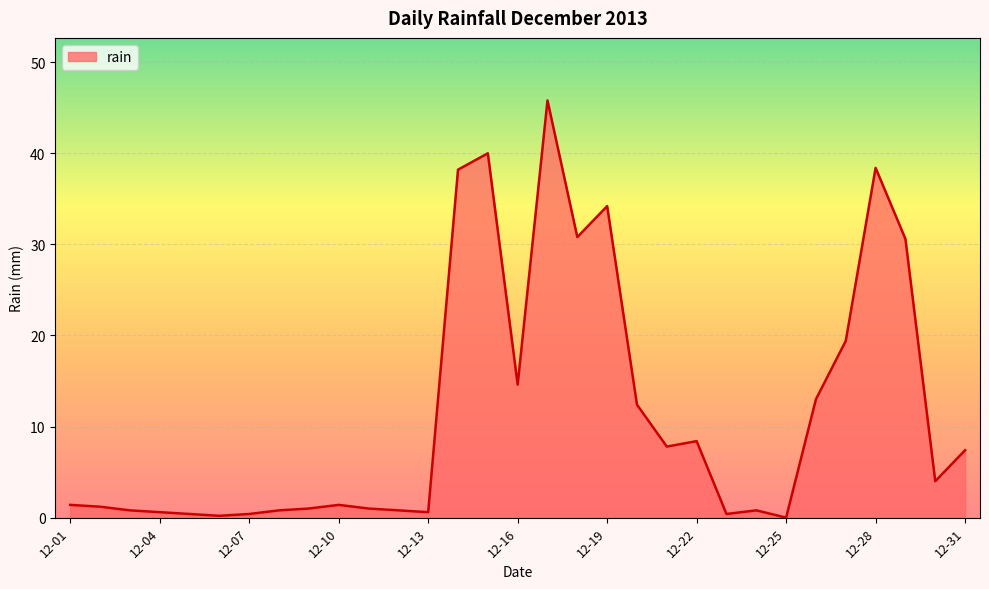

What is the maximum value shown in the chart?

45.8